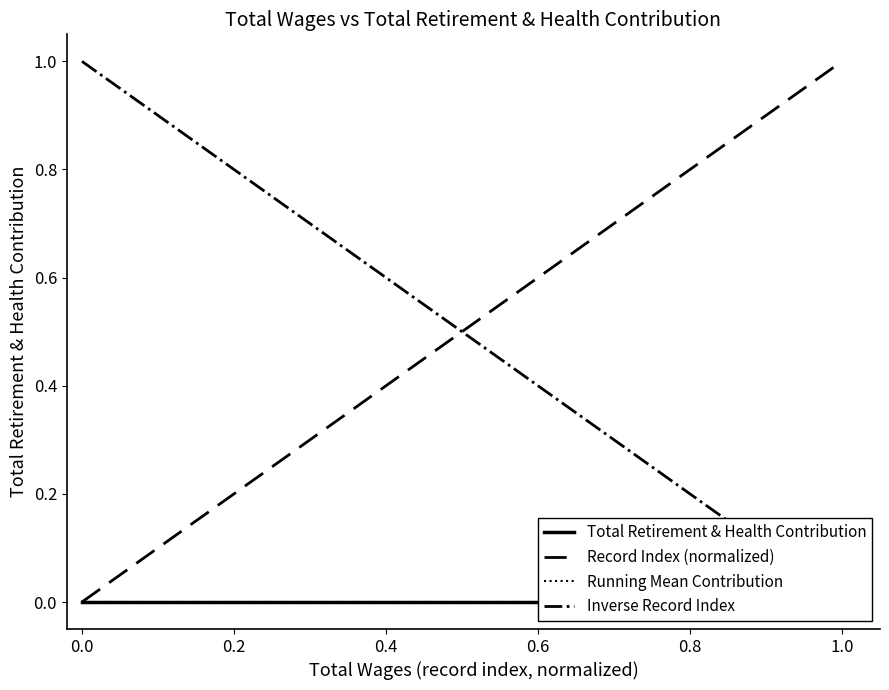

What is the average value of the Record Index (normalized) series?

0.5